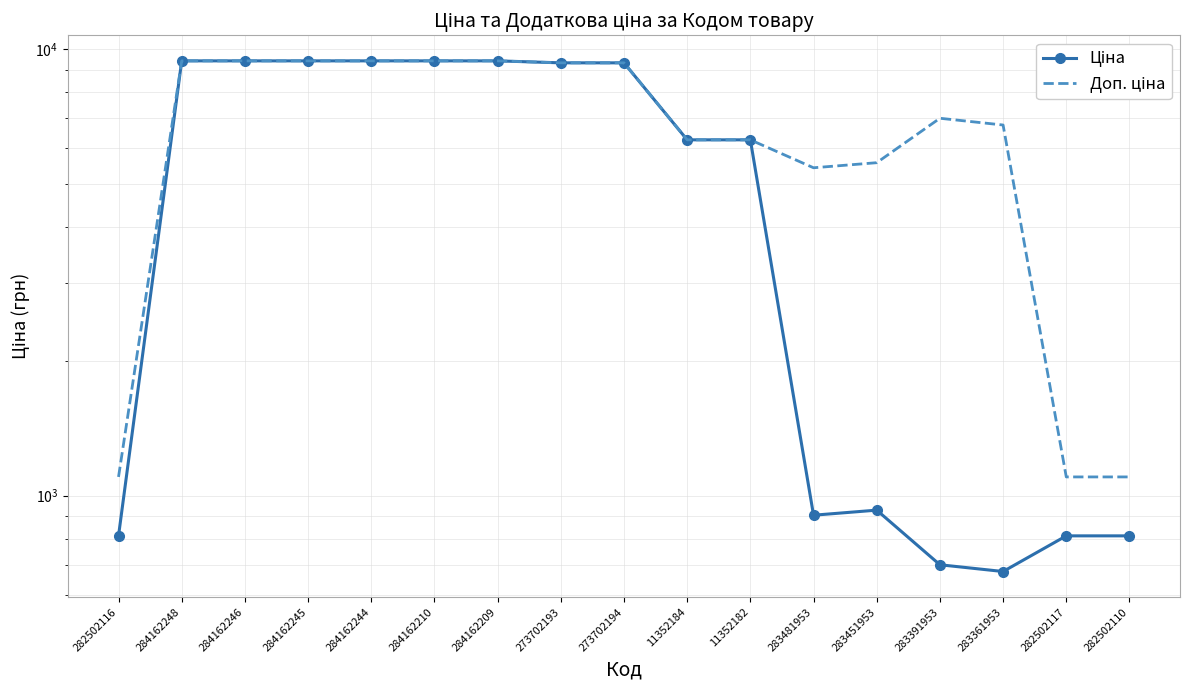

Reading left to right, list all the values displayed in this chart.

Ціна: 282502116=813.0	284162248=9416.9	284162246=9416.9	284162245=9416.9	284162244=9416.9	284162210=9416.9	284162209=9416.9	273702193=9321.4	273702194=9321.4	11352184=6266.7	11352182=6266.7	283481953=904.3	283451953=928.3	283391953=700.4	283361953=676.4	282502117=813.0	282502110=813.0
Доп. ціна: 282502116=1101.8	284162248=9416.9	284162246=9416.9	284162245=9416.9	284162244=9416.9	284162210=9416.9	284162209=9416.9	273702193=9321.4	273702194=9321.4	11352184=6266.7	11352182=6266.7	283481953=5425.9	283451953=5569.9	283391953=7004.3	283361953=6764.4	282502117=1101.8	282502110=1101.8